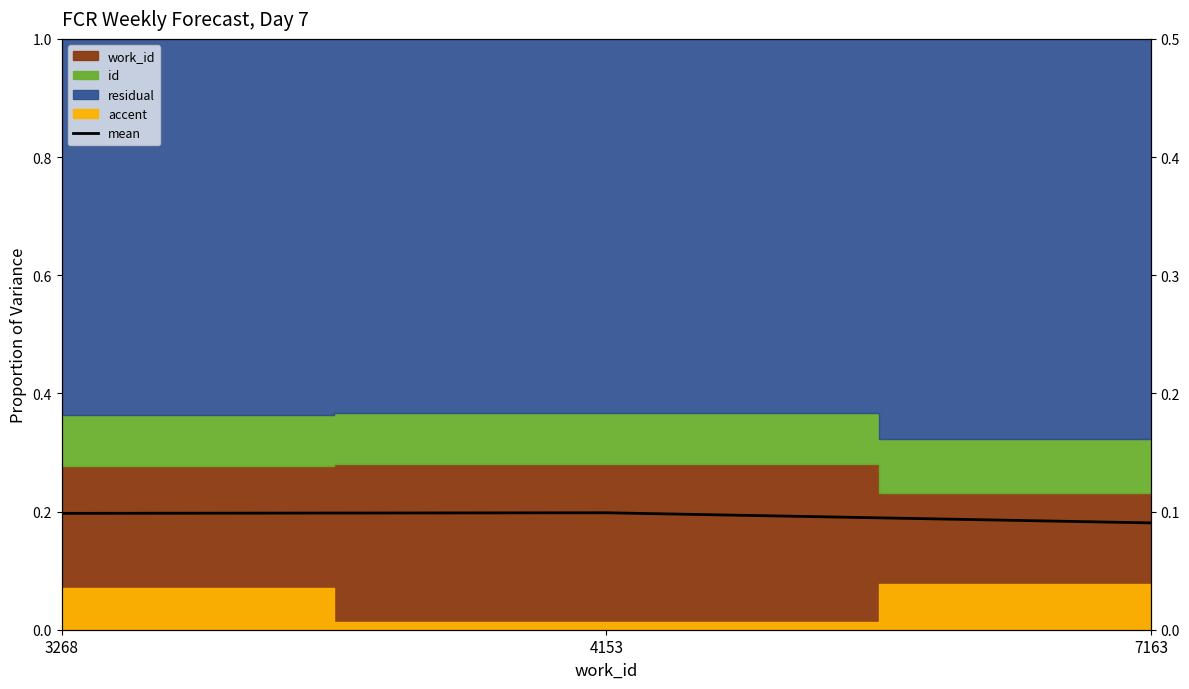

Which label corresponds to the largest value in the chart?

4153